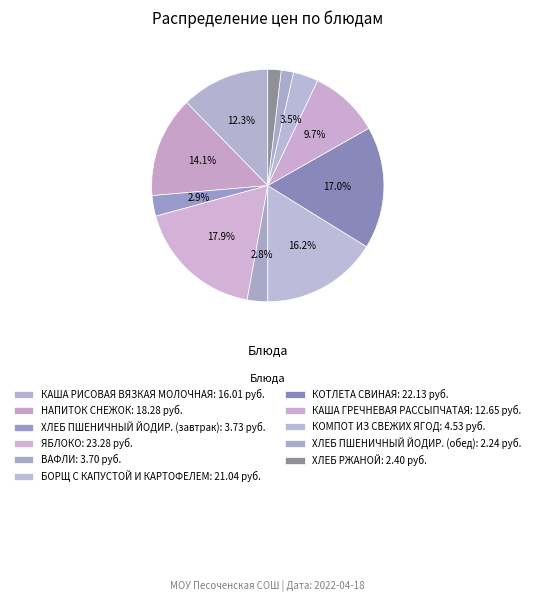

To the nearest percent, what is the average slice percentage?

9%